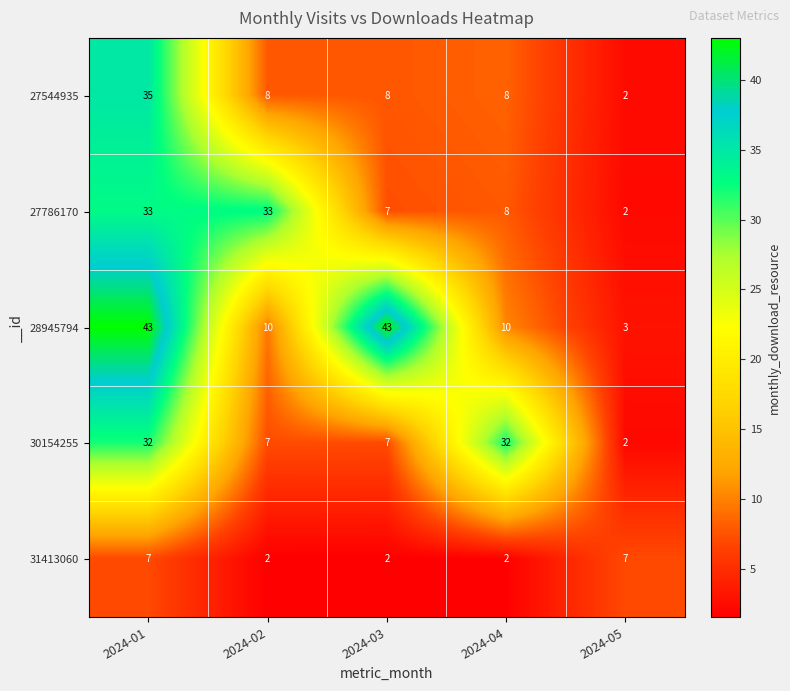

At which category is the sum across all series the highest?

2024-01